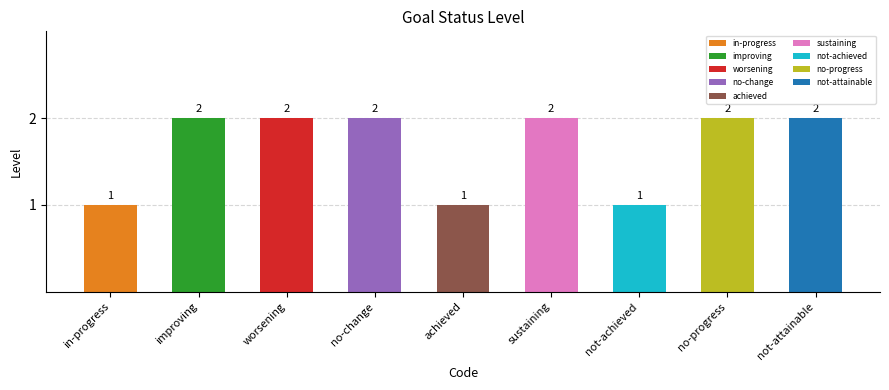

The value at no-change is 0. True or false?

False